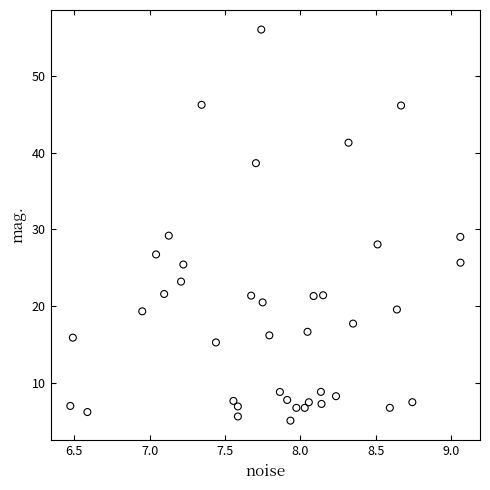

What is the range of X values (max minus min)?

2.6